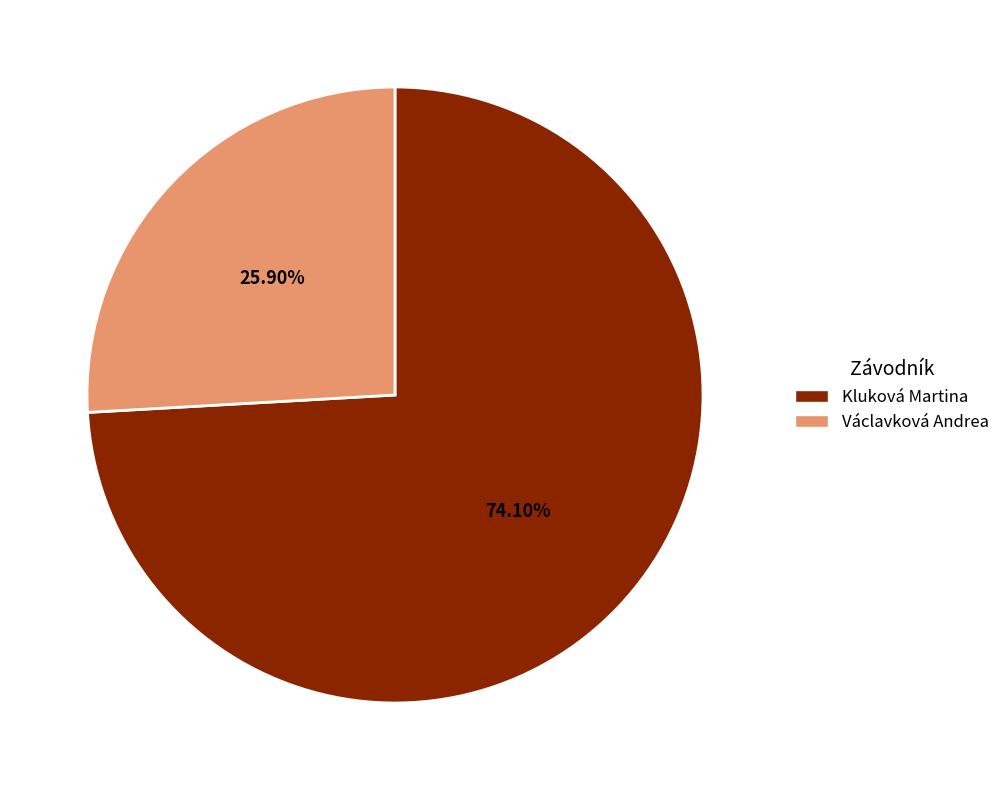

Is there a majority slice in this chart?

Yes